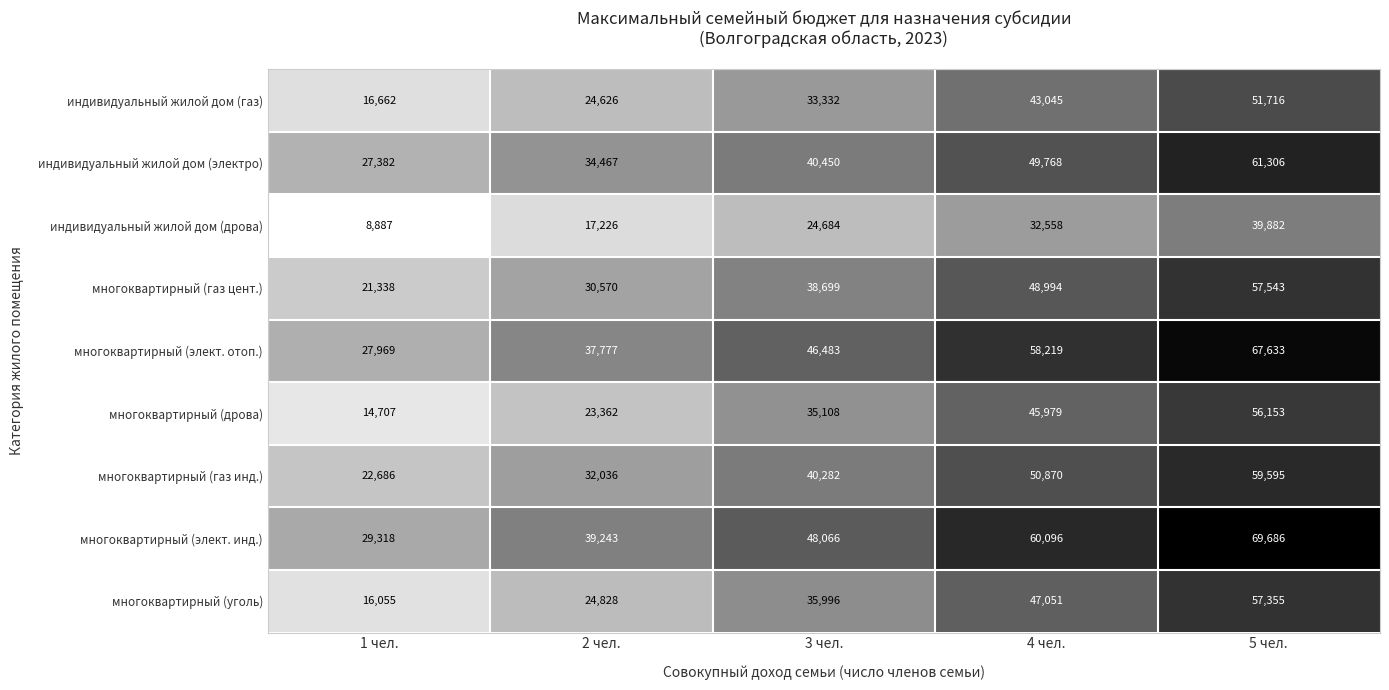

At how many categories does at least one series exceed 60842?

1